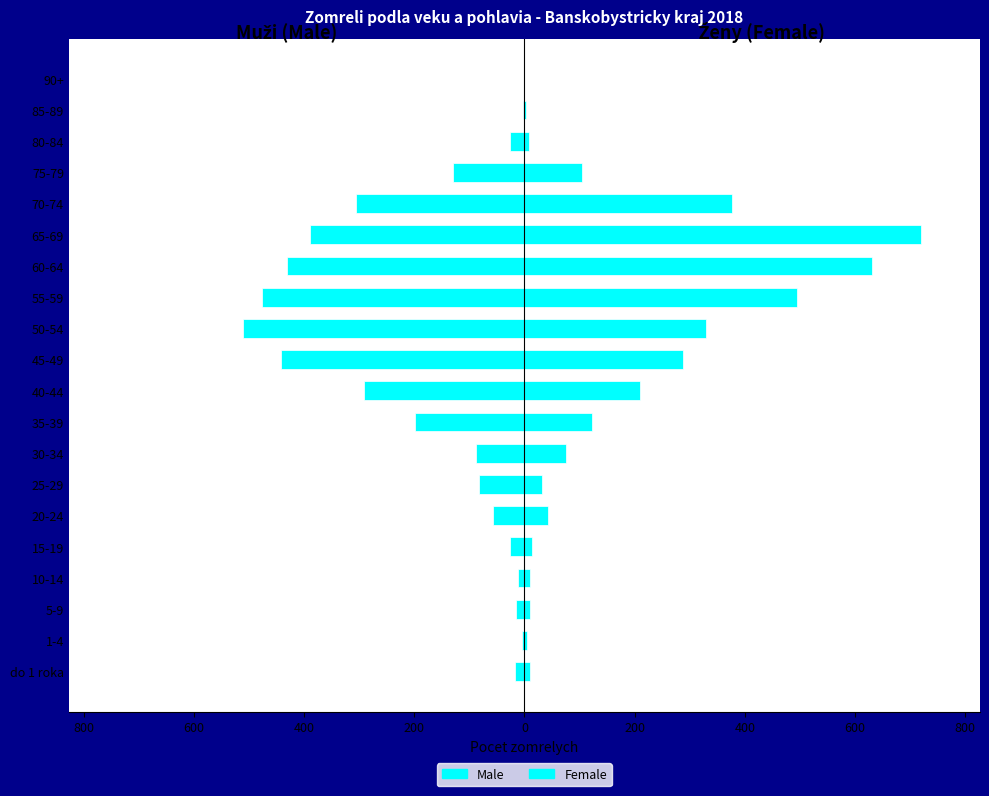

Rank the series by their average value, from highest to lowest.

Female, Male